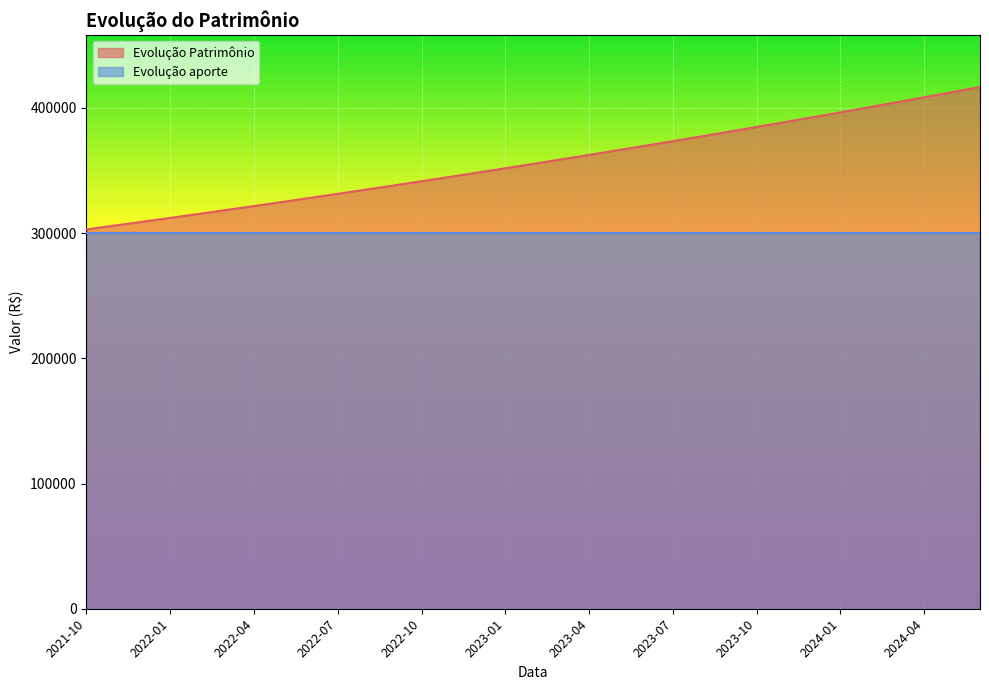

Reading right to left, list all the values displayed in this chart.

2024-06=416729.0	2024-05=412599.3	2024-04=408510.6	2024-03=404462.3	2024-02=400454.2	2024-01=396485.8	2023-12=392556.7	2023-11=388666.5	2023-10=384814.9	2023-09=381001.5	2023-08=377225.9	2023-07=373487.7	2023-06=369786.5	2023-05=366122.0	2023-04=362493.8	2023-03=358901.5	2023-02=355344.9	2023-01=351823.5	2022-12=348337.0	2022-11=344885.1	2022-10=341467.4	2022-09=338083.5	2022-08=334733.2	2022-07=331416.0	2022-06=328131.8	2022-05=324880.1	2022-04=321660.6	2022-03=318473.0	2022-02=315317.0	2022-01=312192.3	2021-12=309098.5	2021-11=306035.4	2021-10=303002.7